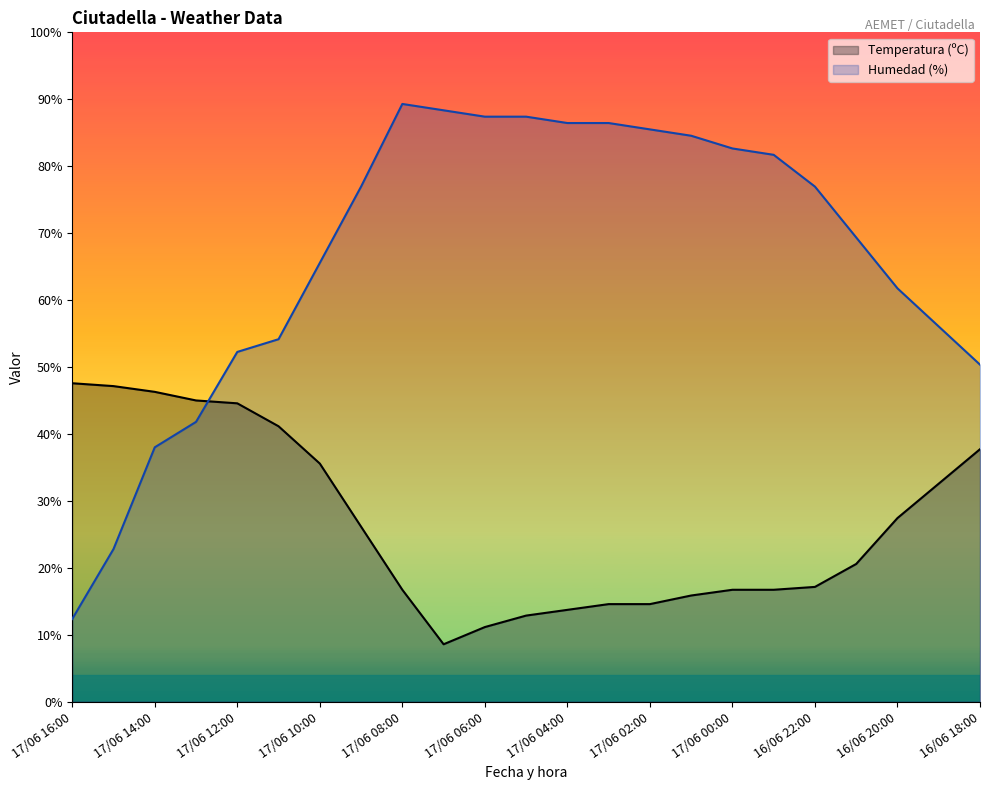

What is the spread (max minus min) of values at 17/06 03:00?

71.9